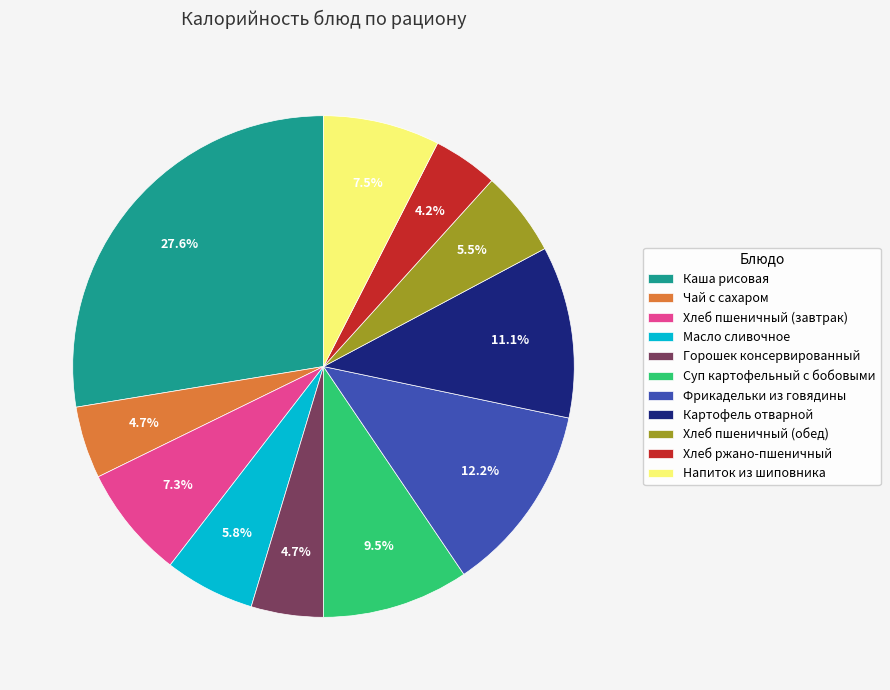

How many segments does this pie chart have?

11